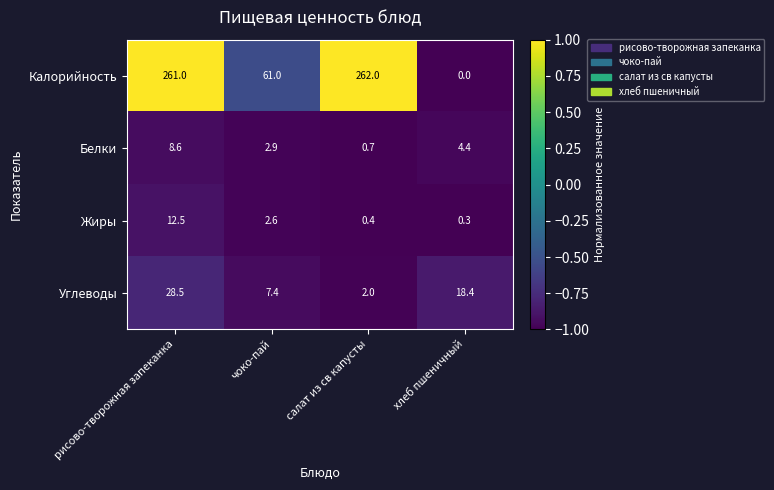

What is the greatest value displayed?

262.0